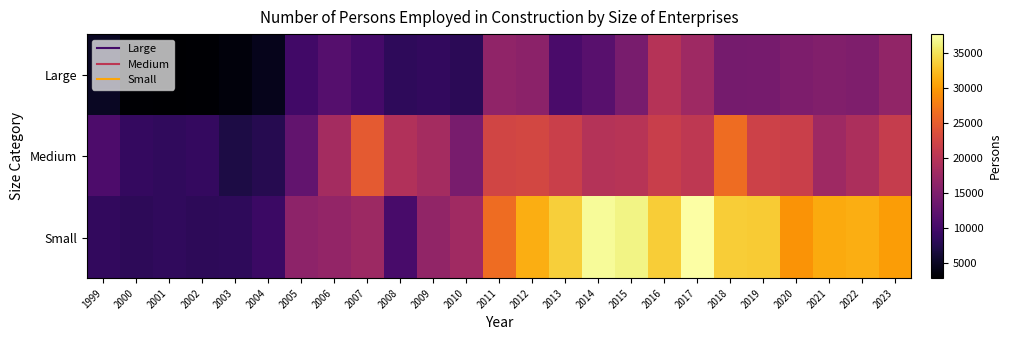

Which has a higher value, 2023 or 2008?

2023